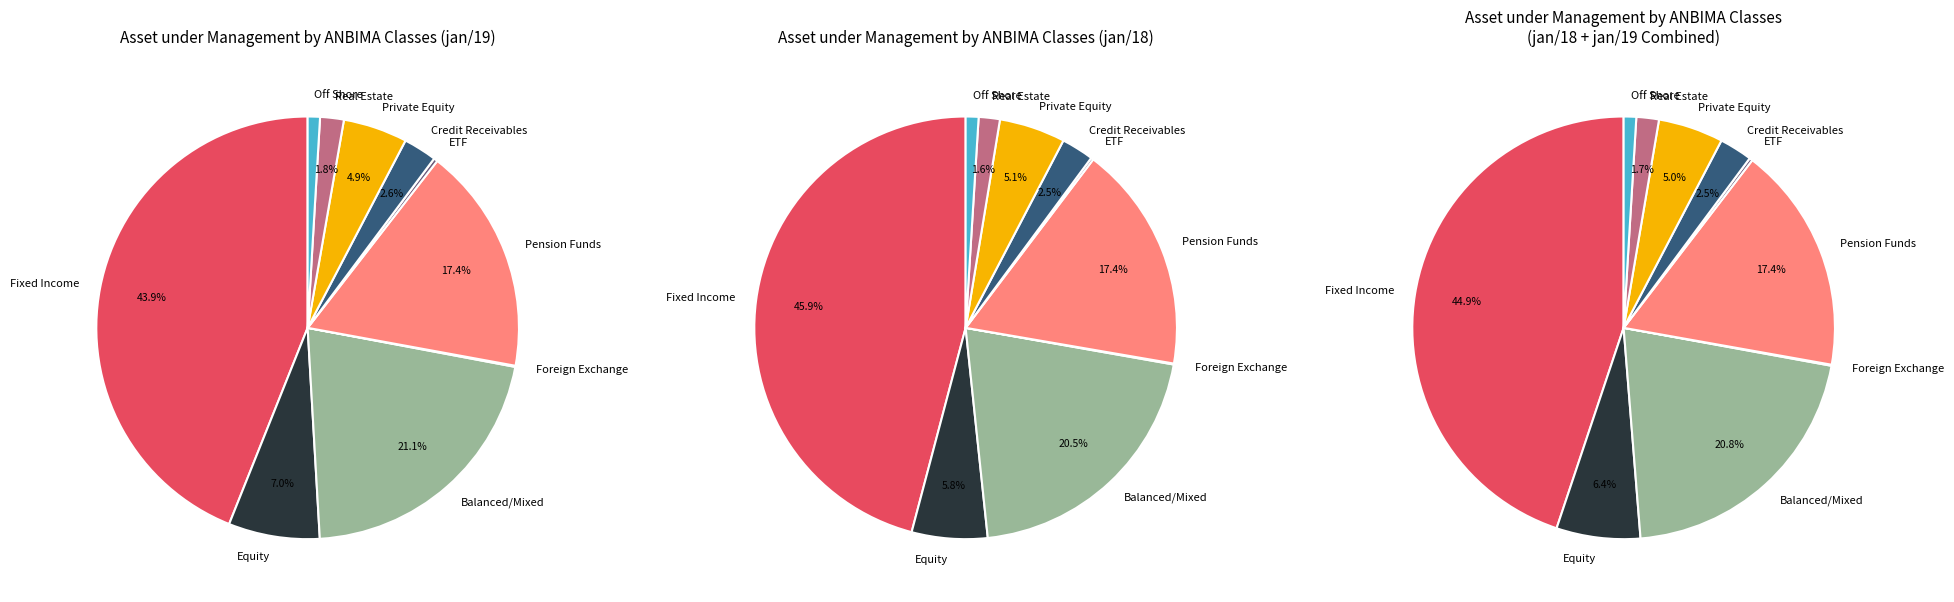

What percentage is NOT represented by Fixed Income?

56.1%